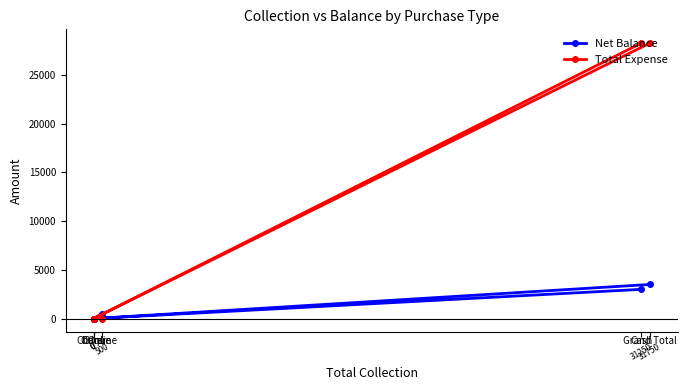

Count the number of data series in this chart.

2